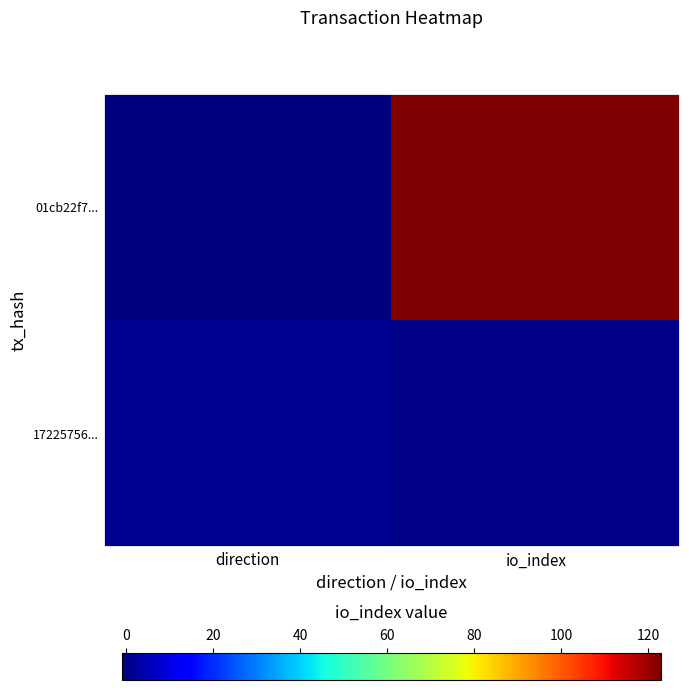

At which category does the chart reach its peak across all series?

io_index